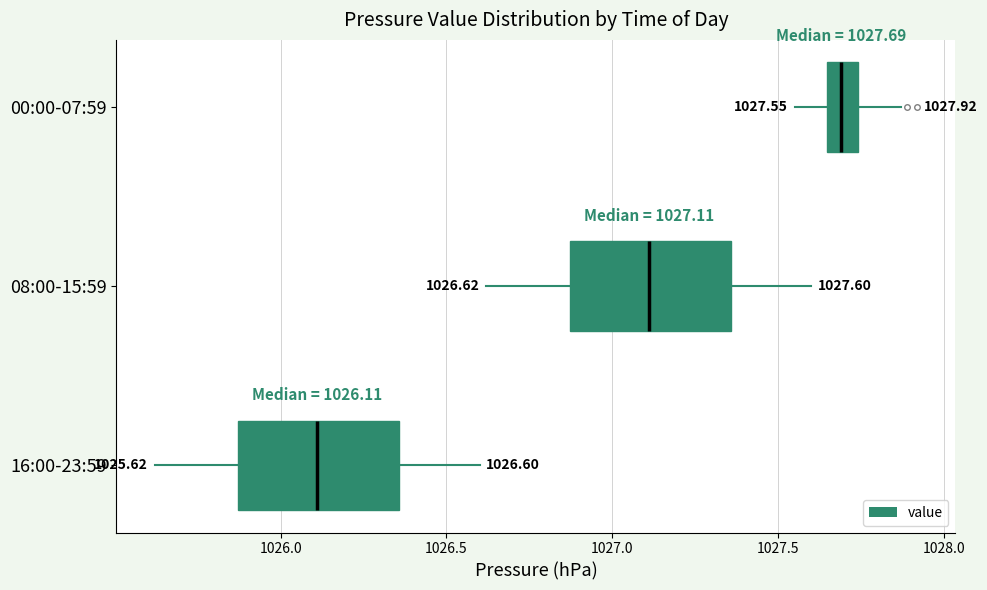

Which box's median line is the furthest to the right?

00:00-07:59